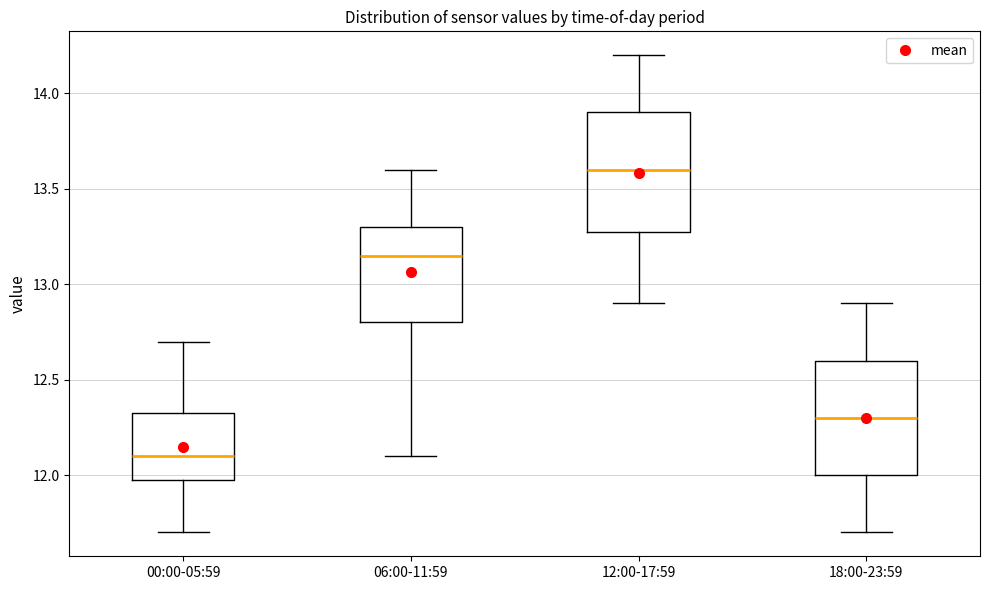

Which box has the lowest median line?

00:00-05:59